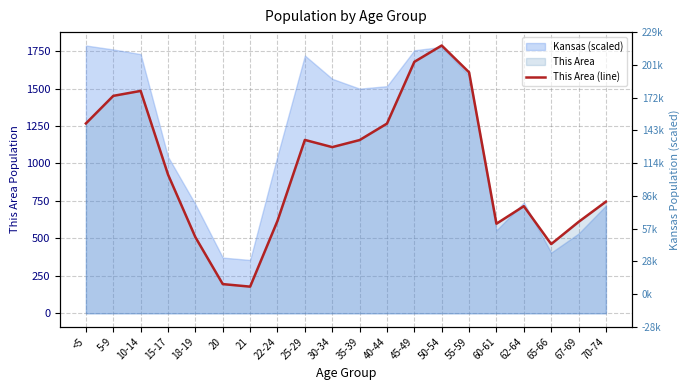

List the labels in order of value, largest first.

50-54, 45-49, 55-59, 10-14, 5-9, <5, 40-44, 25-29, 35-39, 30-34, 15-17, 70-74, 62-64, 22-24, 67-69, 60-61, 18-19, 65-66, 20, 21